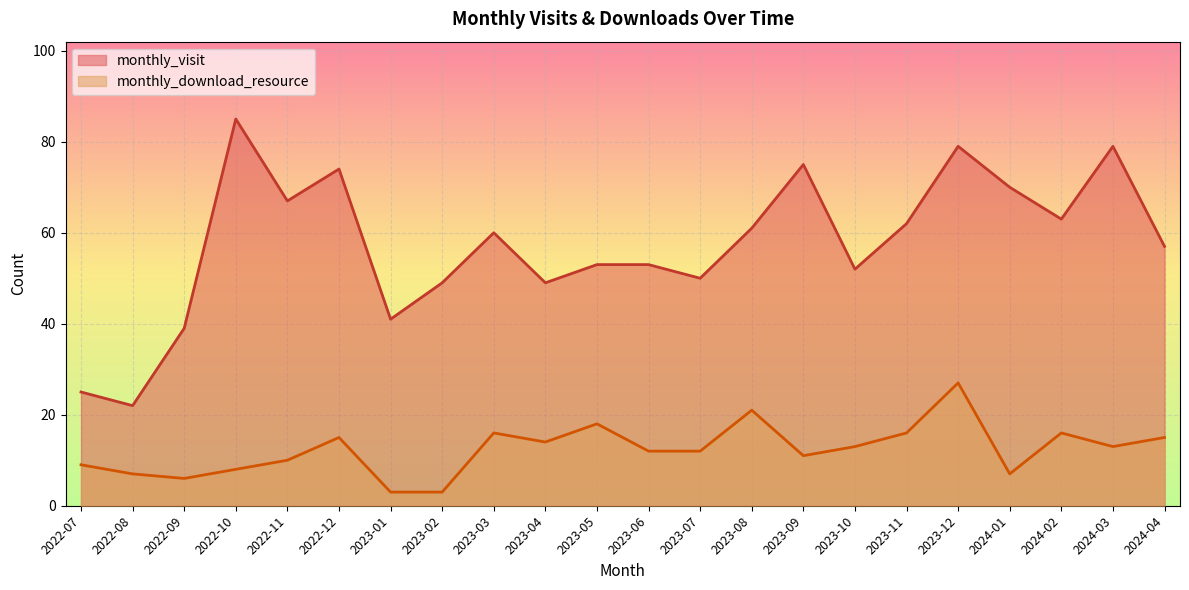

Which series has the largest range (max minus min)?

monthly_visit